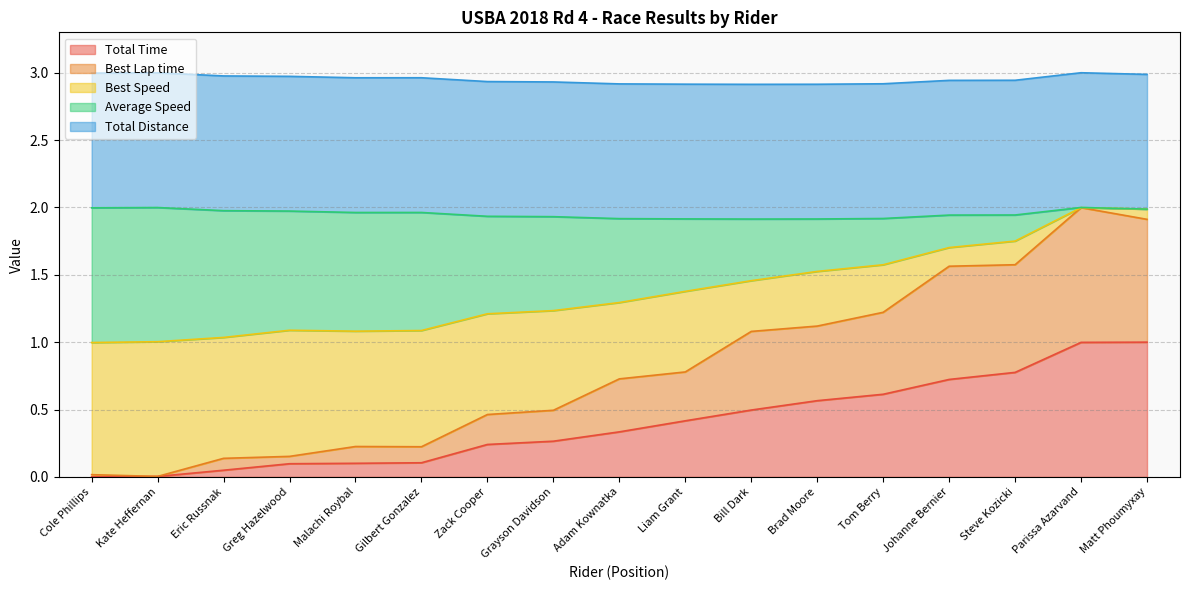

Is the value of Best Speed at Brad Moore greater than the value of Total Time at Greg Hazelwood?

Yes